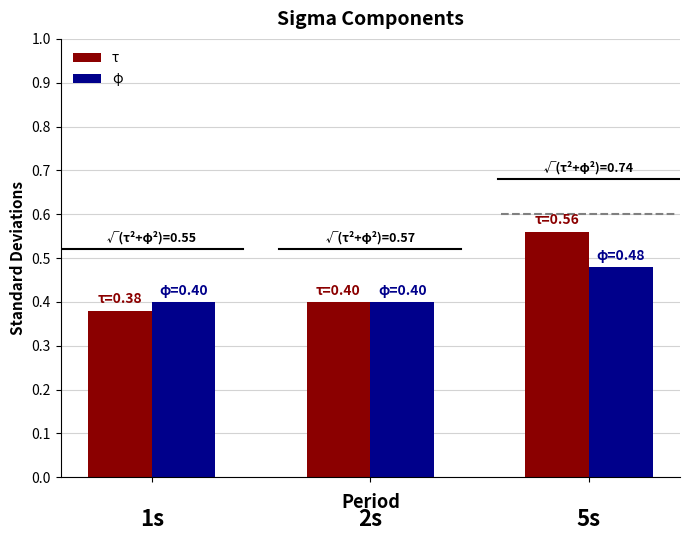

Which series has the widest spread of values?

τ